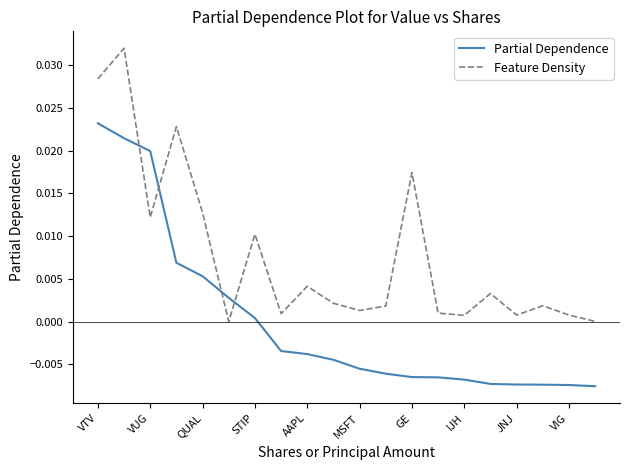

Rank the series by their average value, from highest to lowest.

Feature Density, Partial Dependence